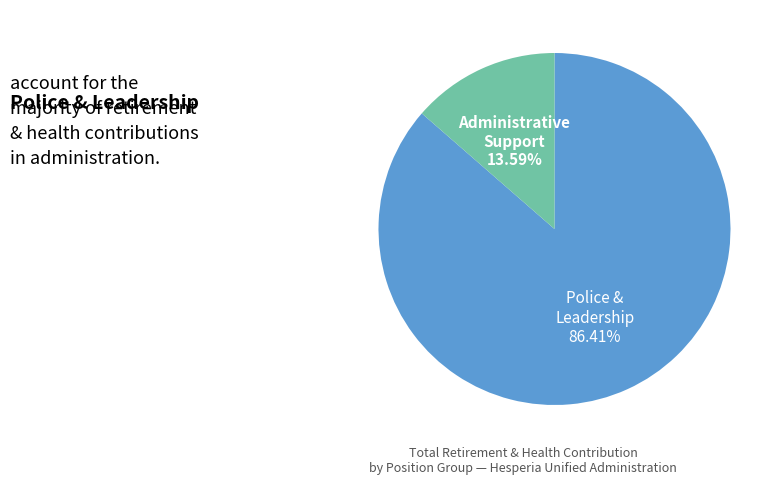

Does any single category account for the majority?

Yes